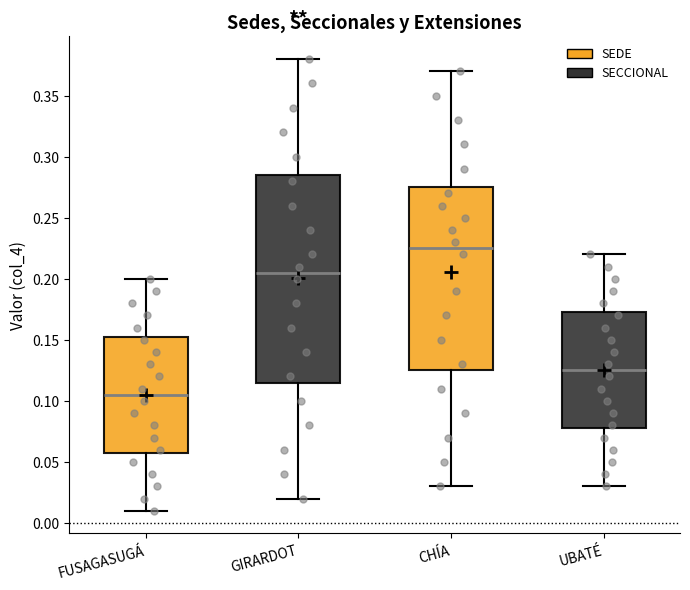

Comparing the boxes themselves (not the whiskers), which one is the tallest?

GIRARDOT